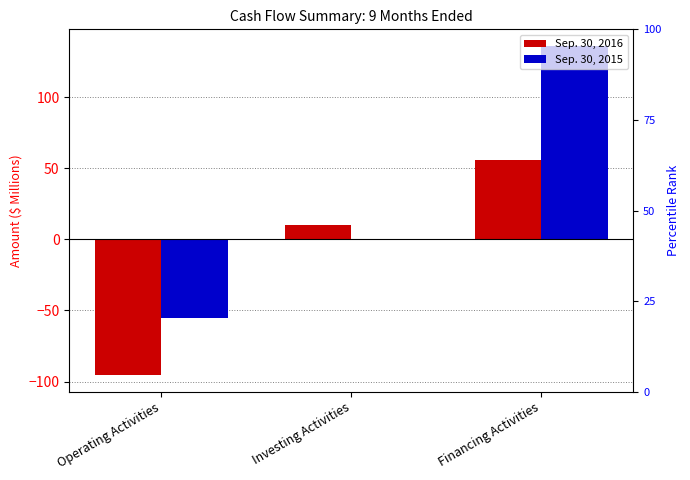

How many negative values does the Sep. 30, 2015 series have?

2